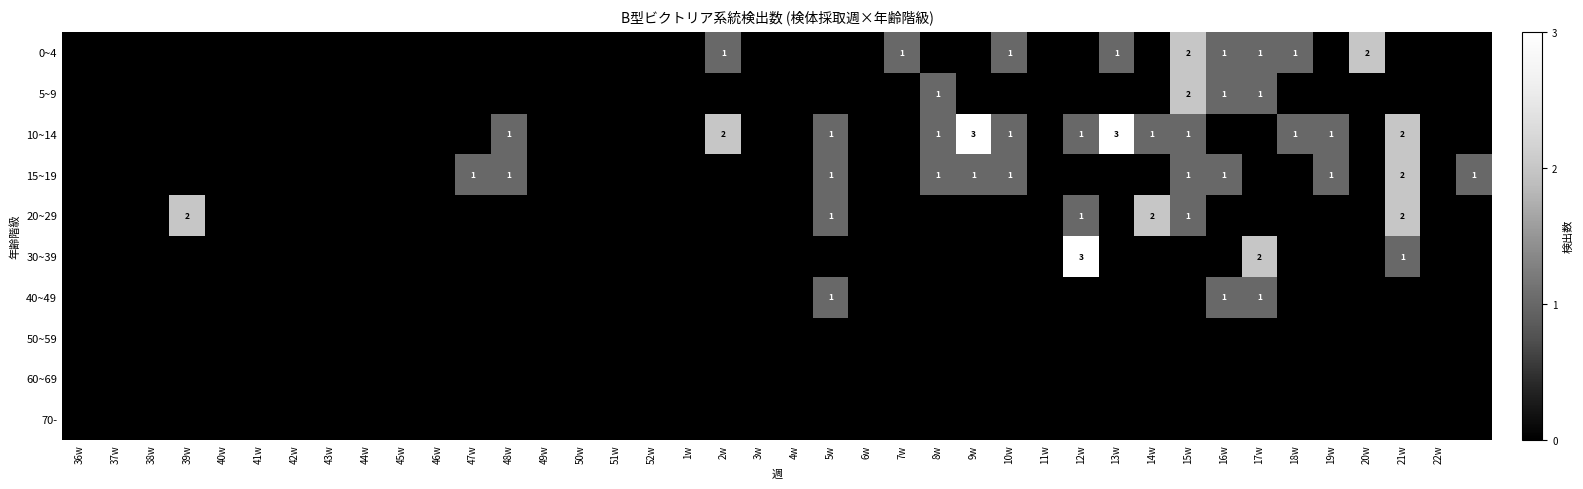

Is it true that 10~14 equals 1 at 15w?

True